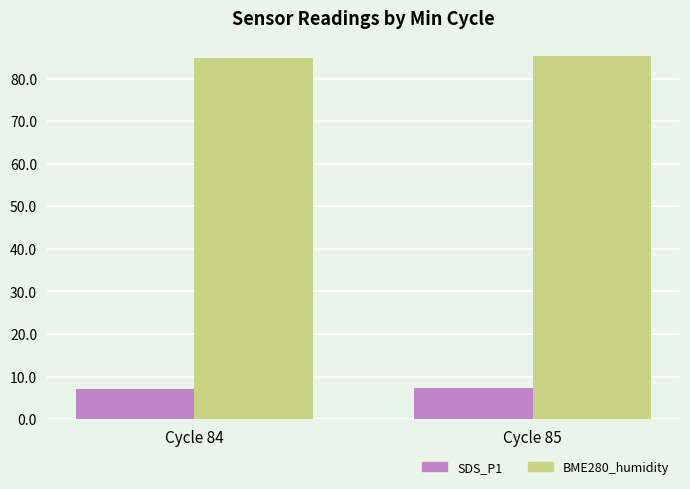

Which series has the largest total across all categories?

BME280_humidity